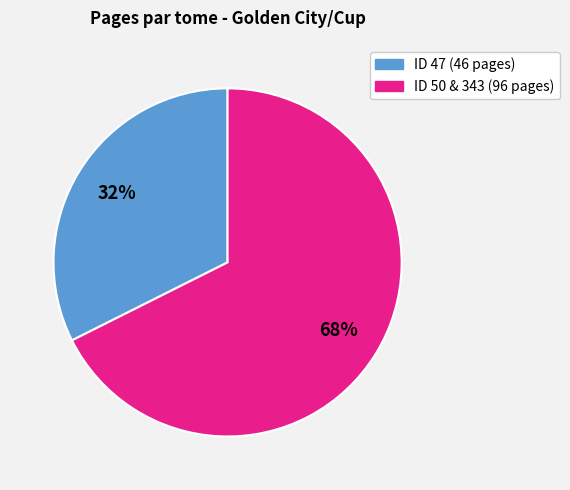

To the nearest percent, what percentage of the pie is ID 50 & 343 (96 pages)?

68%